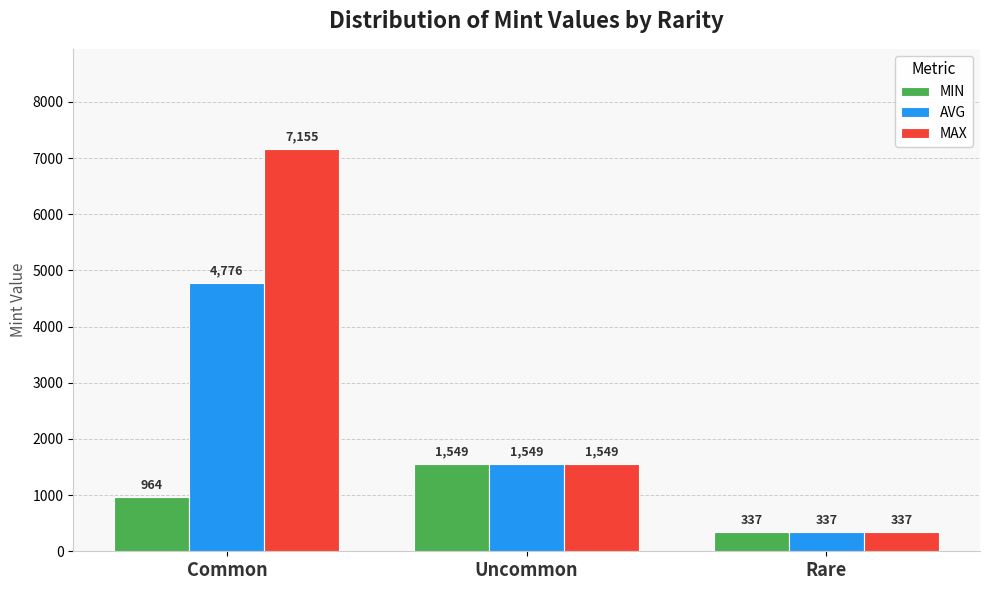

Which category has the highest value across all series?

Common